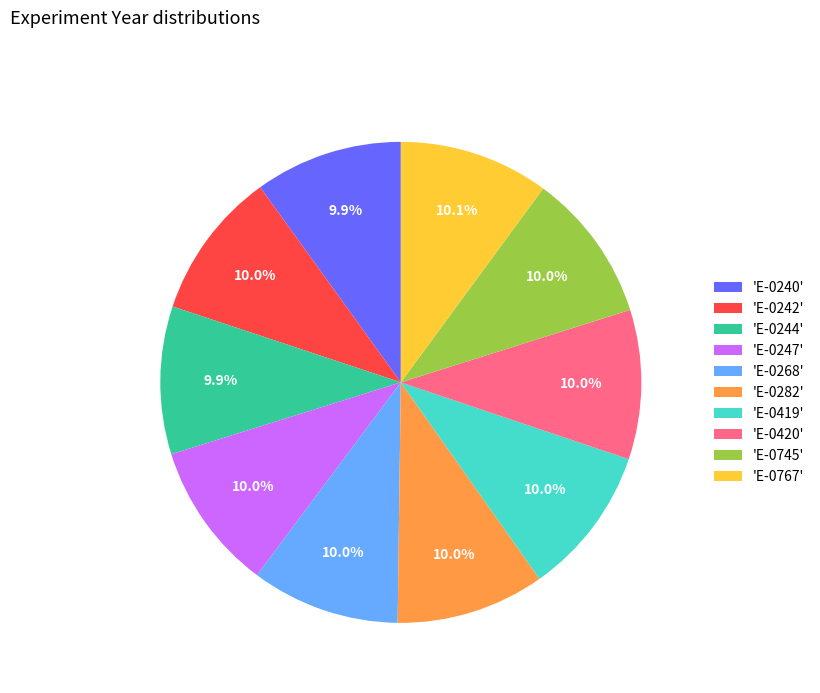

How many slices are in this pie chart?

10